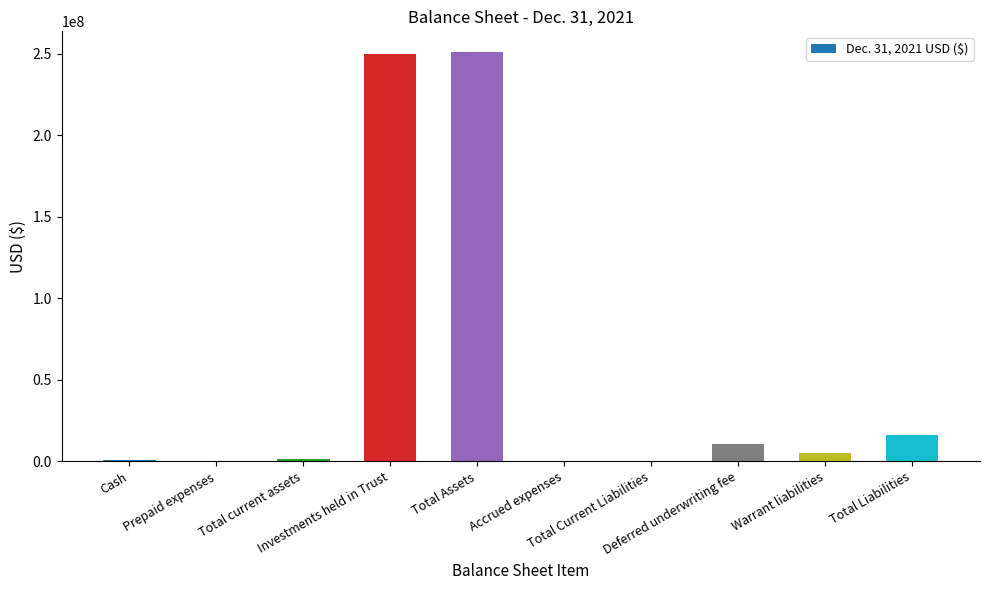

What is the maximum value shown in the chart?

251285390